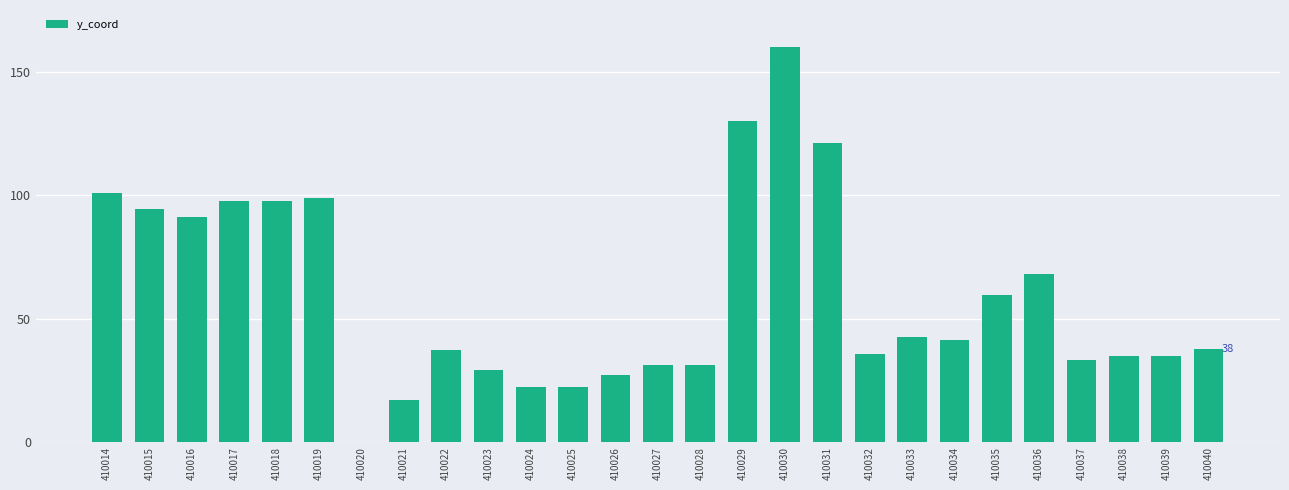

What value does the data have at 410032?

35.5